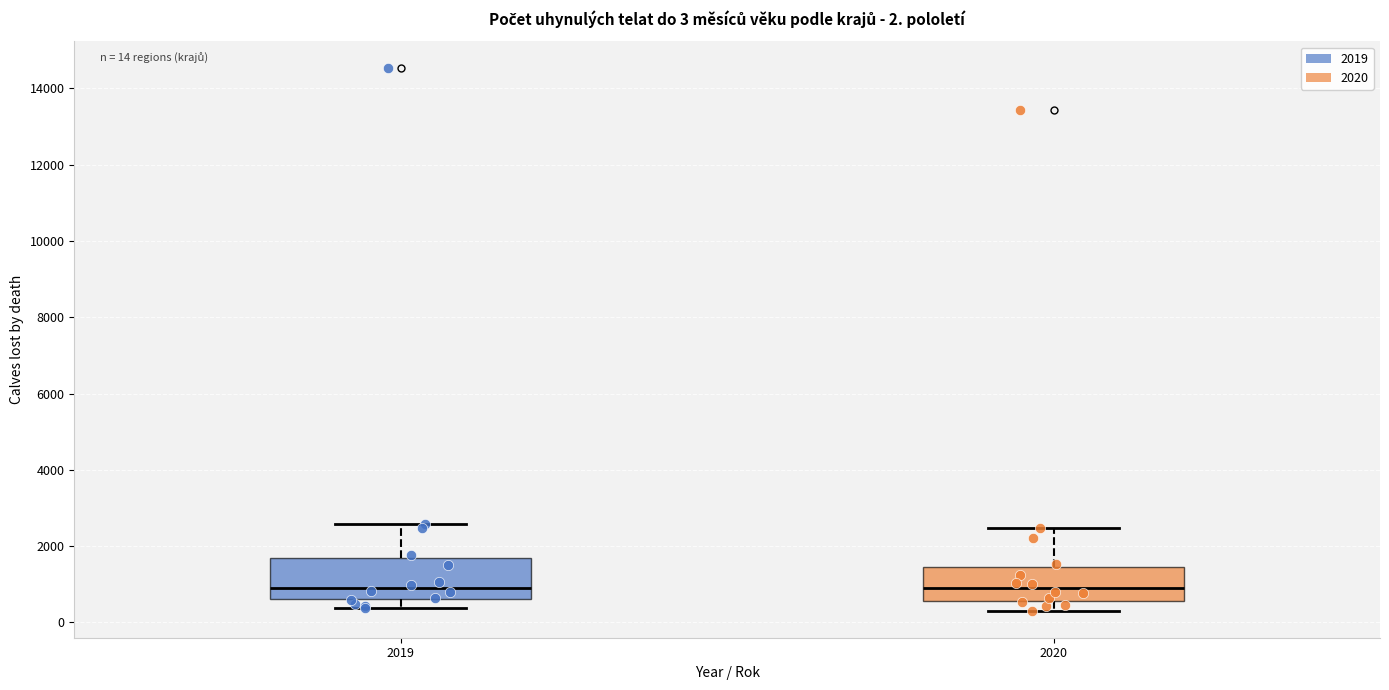

Comparing the boxes themselves (not the whiskers), which one is the tallest?

2019